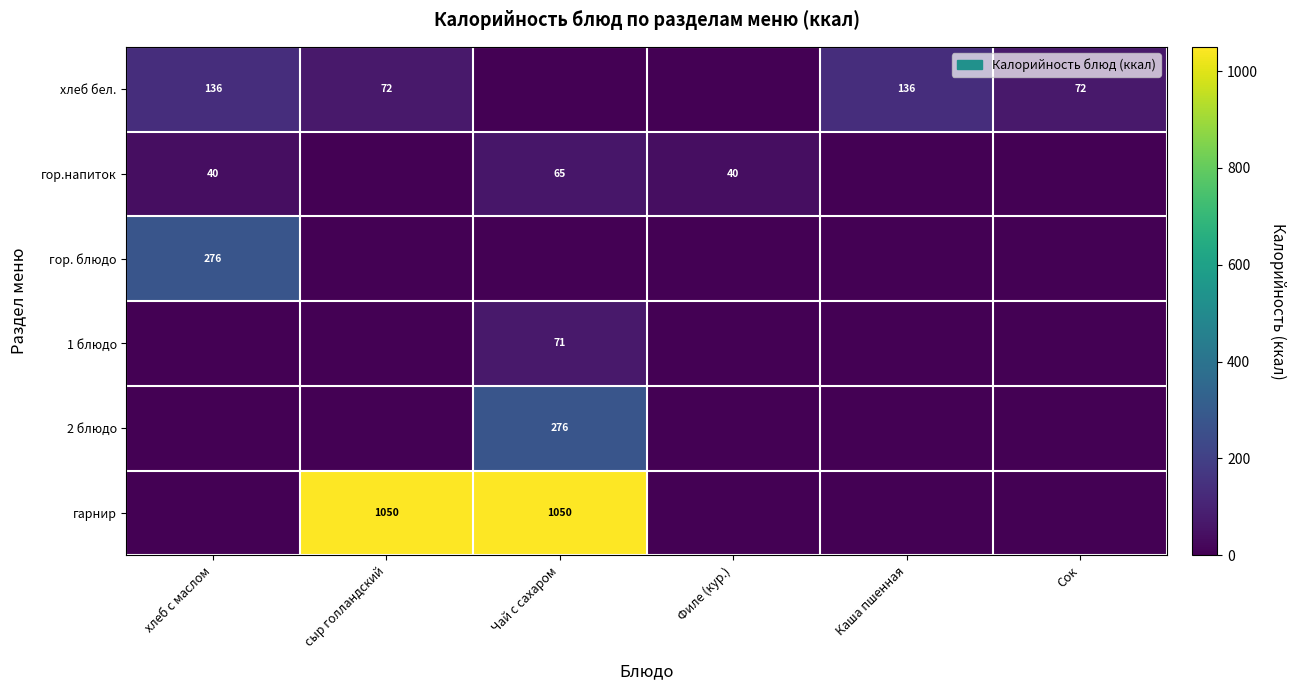

True or false: хлеб бел. has a value of 72 at Сок.

True